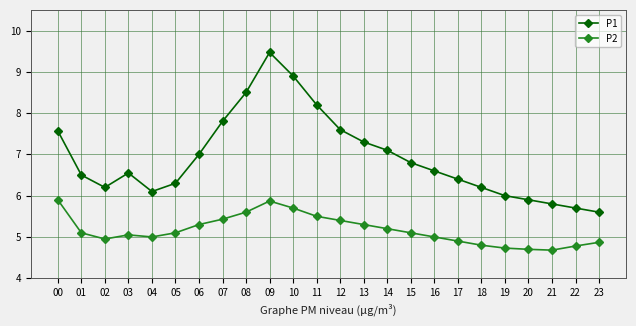

Is this an area chart (filled region under the line)?

No